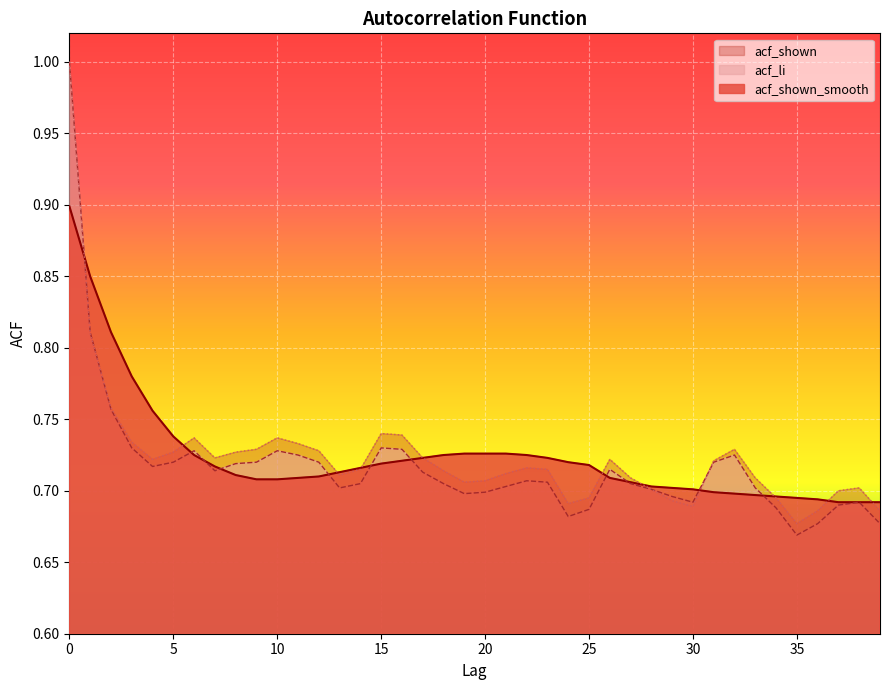

Reading left to right, extract all data points from this chart.

acf_shown_smooth: 0.9	0.8	0.8	0.8	0.8	0.7	0.7	0.7	0.7	0.7	0.7	0.7	0.7	0.7	0.7	0.7	0.7	0.7	0.7	0.7	0.7	0.7	0.7	0.7	0.7	0.7	0.7	0.7	0.7	0.7	0.7	0.7	0.7	0.7	0.7	0.7	0.7	0.7	0.7	0.7
acf_li: 1.0	0.8	0.8	0.7	0.7	0.7	0.7	0.7	0.7	0.7	0.7	0.7	0.7	0.7	0.7	0.7	0.7	0.7	0.7	0.7	0.7	0.7	0.7	0.7	0.7	0.7	0.7	0.7	0.7	0.7	0.7	0.7	0.7	0.7	0.7	0.7	0.7	0.7	0.7	0.7
acf_shown: 1.0	0.8	0.8	0.7	0.7	0.7	0.7	0.7	0.7	0.7	0.7	0.7	0.7	0.7	0.7	0.7	0.7	0.7	0.7	0.7	0.7	0.7	0.7	0.7	0.7	0.7	0.7	0.7	0.7	0.7	0.7	0.7	0.7	0.7	0.7	0.7	0.7	0.7	0.7	0.7